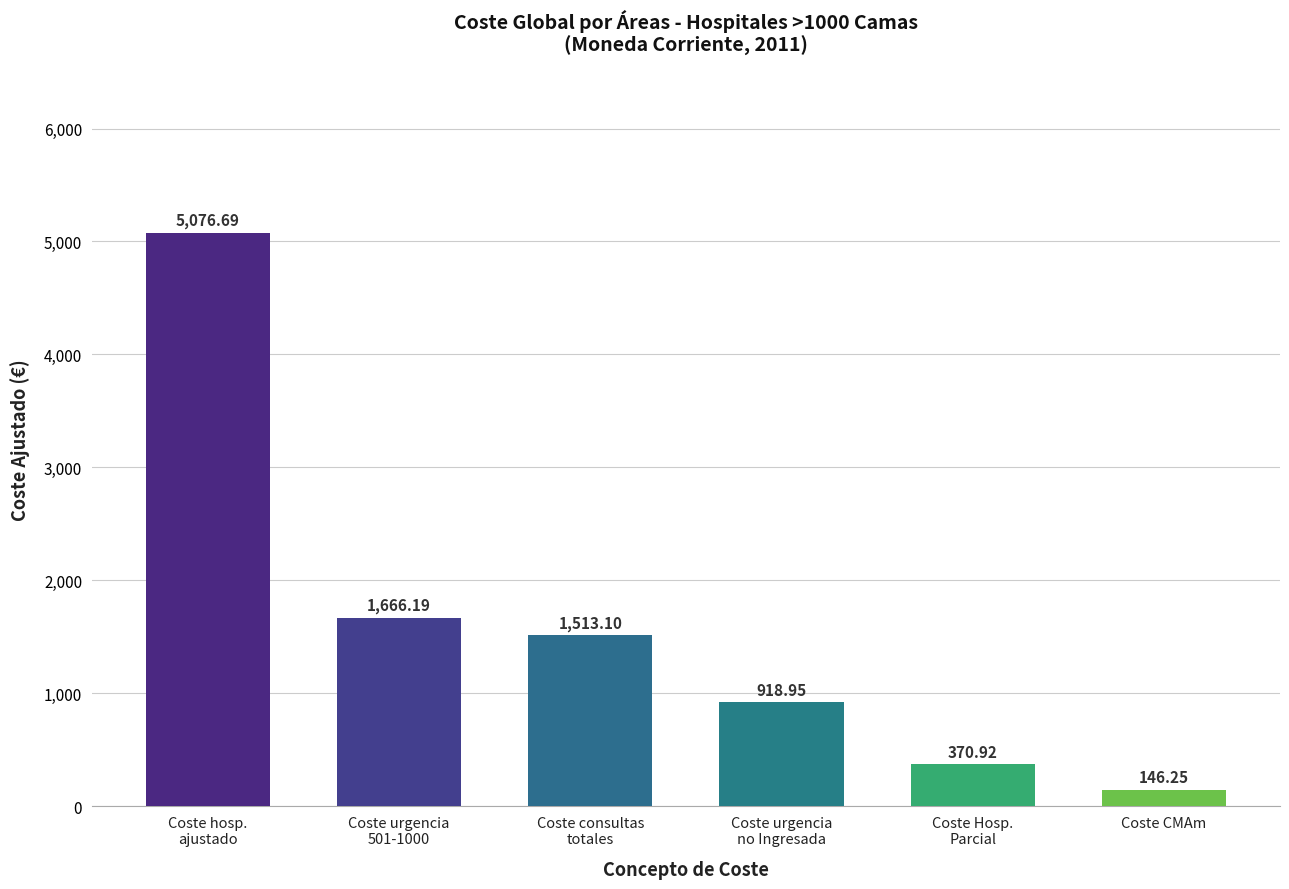

Are the bars grouped side by side (vs. stacked)?

No